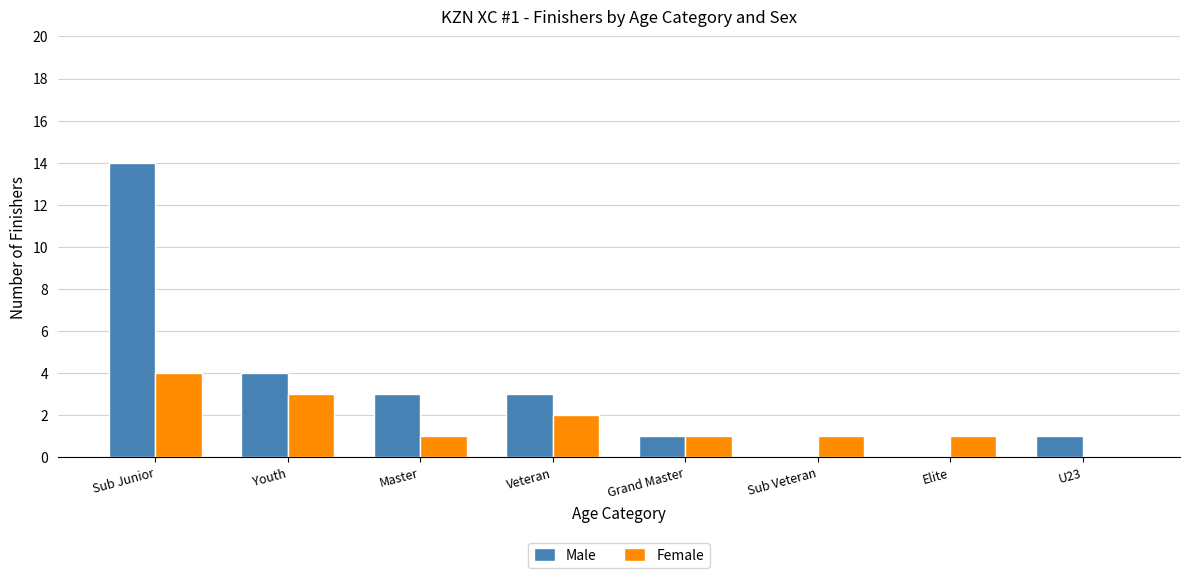

What is the sum of all Male values?

26